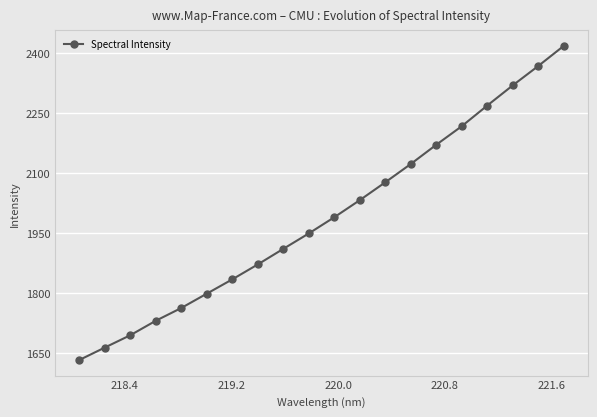

How many lines are shown in the chart?

1